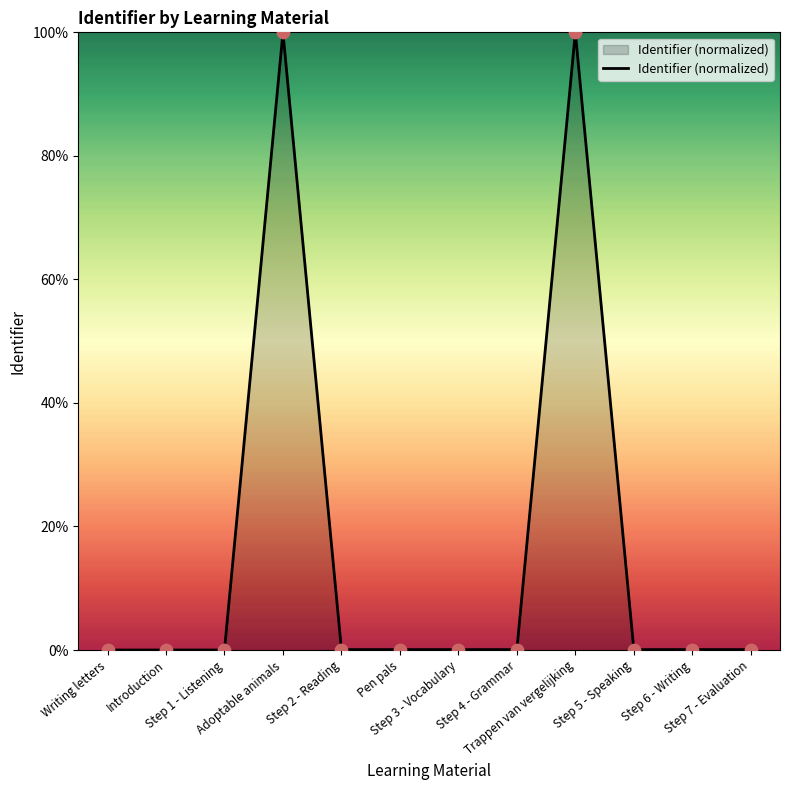

What is the difference between the maximum and minimum values?

100.0